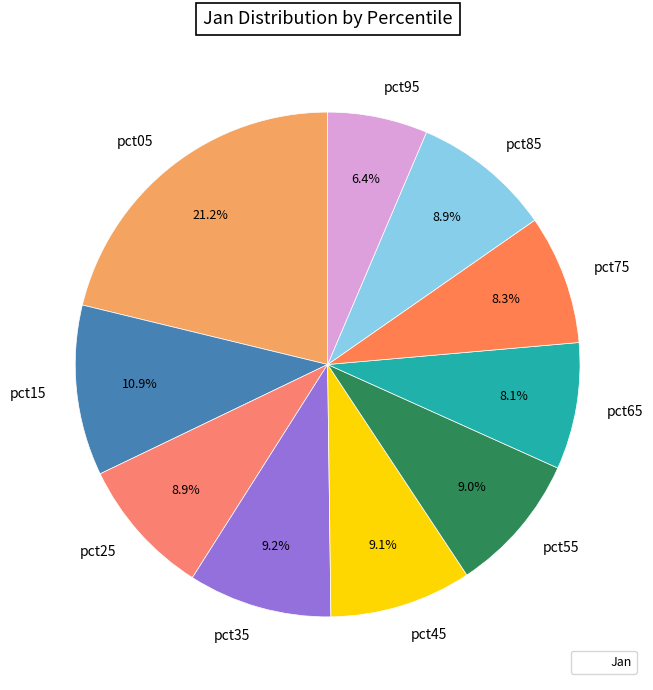

Count the number of slices in the pie.

10